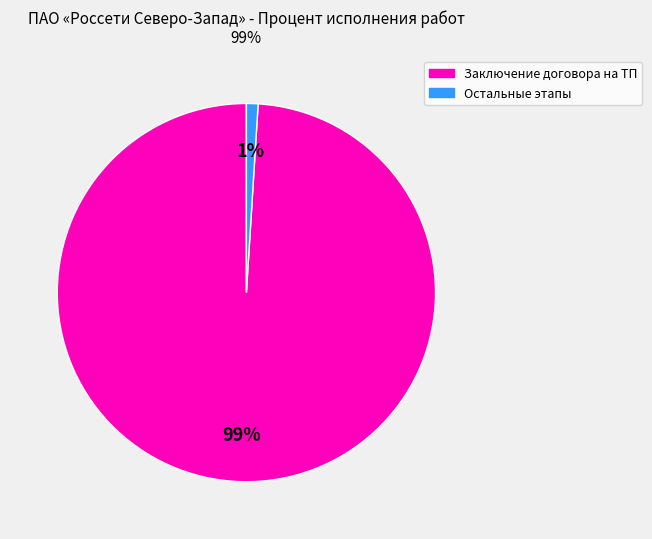

How many slices are in this pie chart?

2